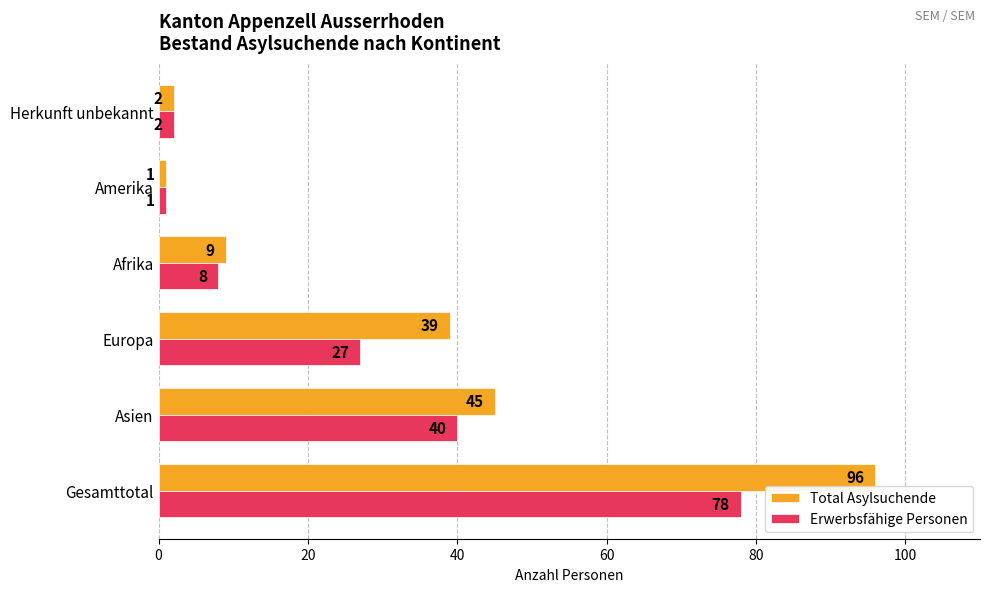

The Total Asylsuchende series shows 65 at Gesamttotal. True or false?

False